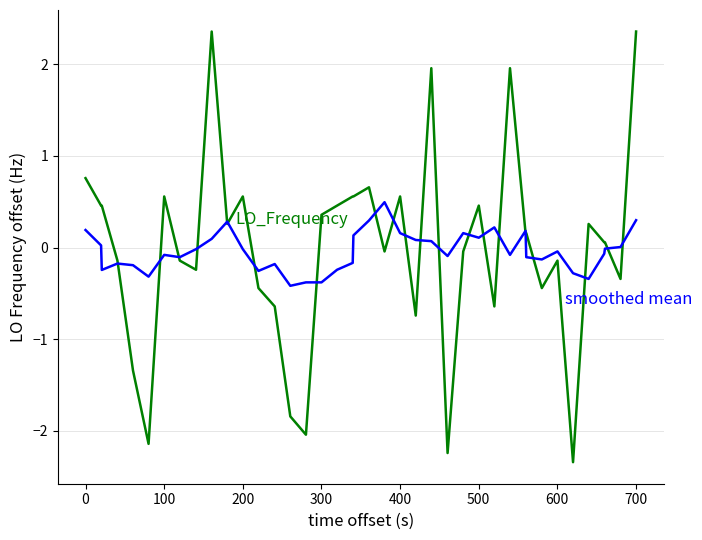

What is the greatest value displayed?

2.4